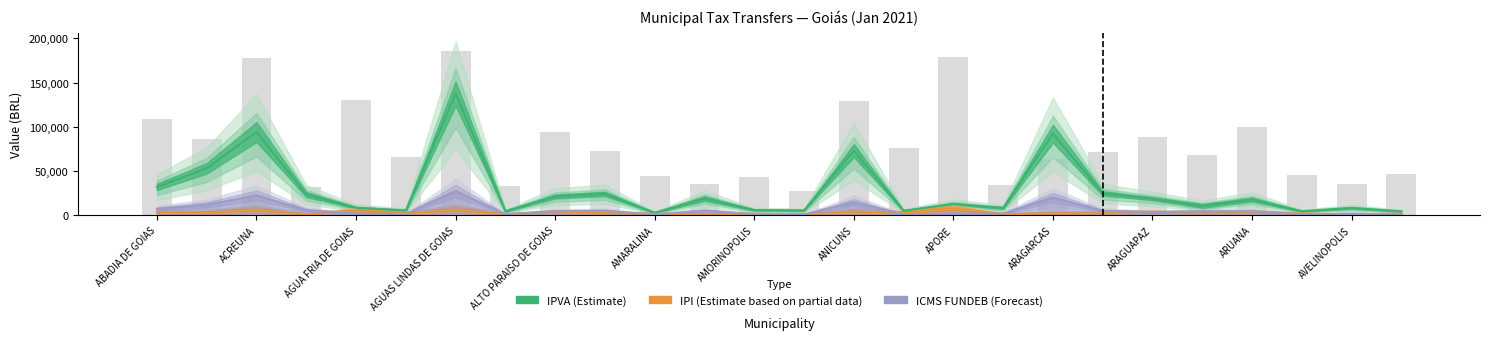

What is the maximum value shown in the chart?

185616.1